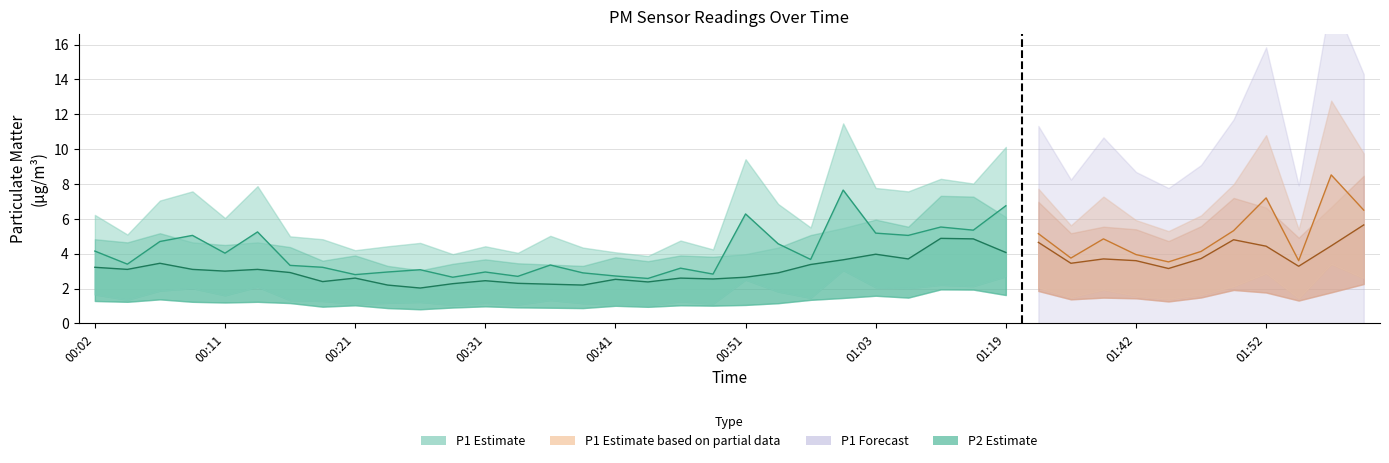

What value does the P2 series have at 01:55?

3.3